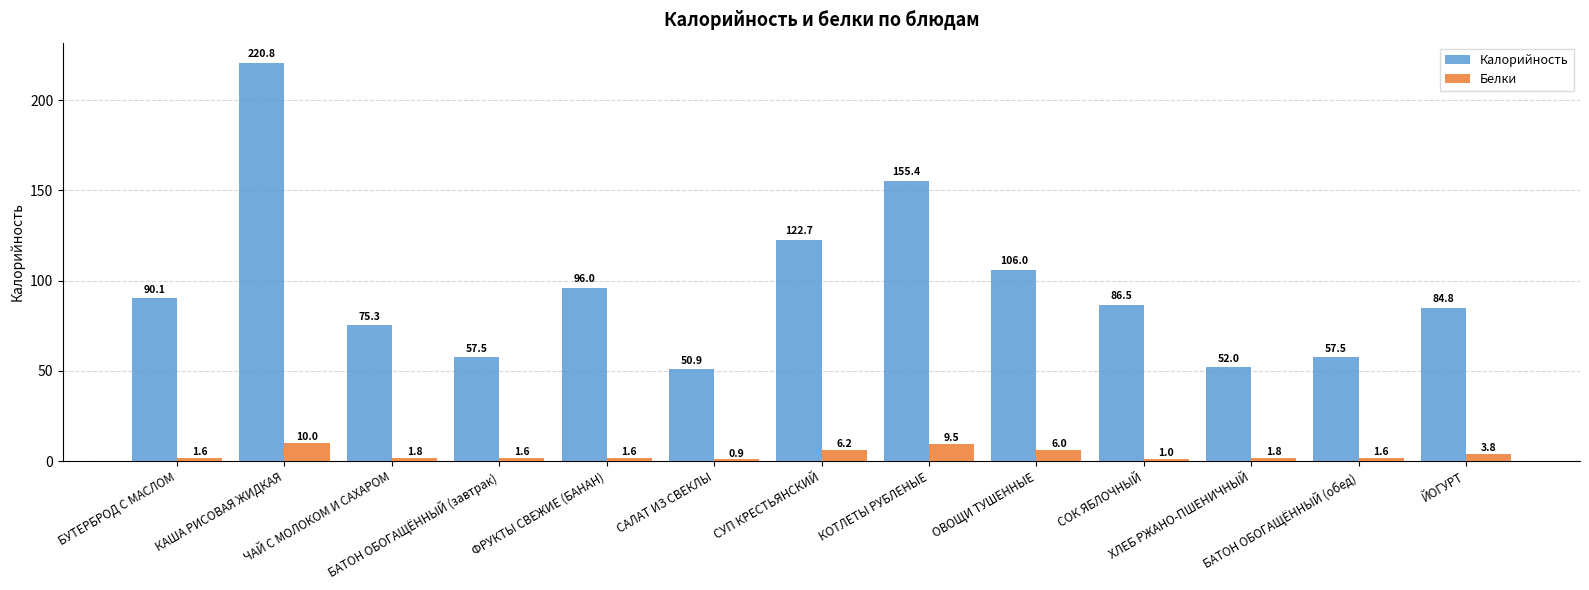

The value of Белки at КОТЛЕТЫ РУБЛЕНЫЕ is 9.5. True or false?

True